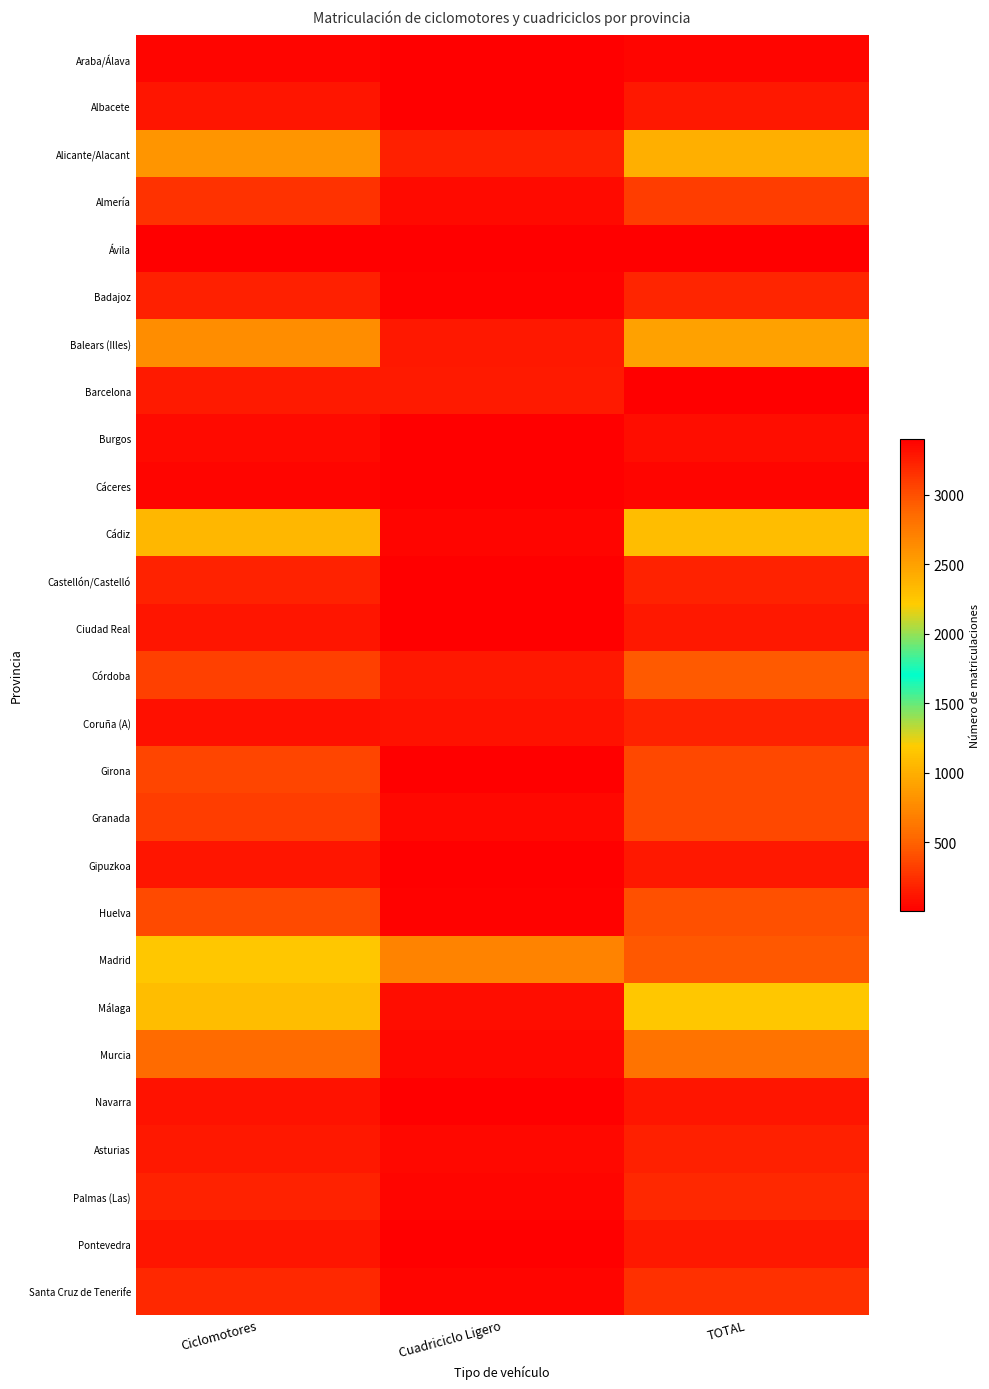

At TOTAL, list the series in order from smallest to largest.

Ávila, Cáceres, Araba/Álava, Burgos, Navarra, Pontevedra, Ciudad Real, Albacete, Gipuzkoa, Asturias, Coruña (A), Castellón/Castelló, Badajoz, Palmas (Las), Santa Cruz de Tenerife, Almería, Granada, Girona, Huelva, Córdoba, Murcia, Balears (Illes), Alicante/Alacant, Cádiz, Málaga, Madrid, Barcelona